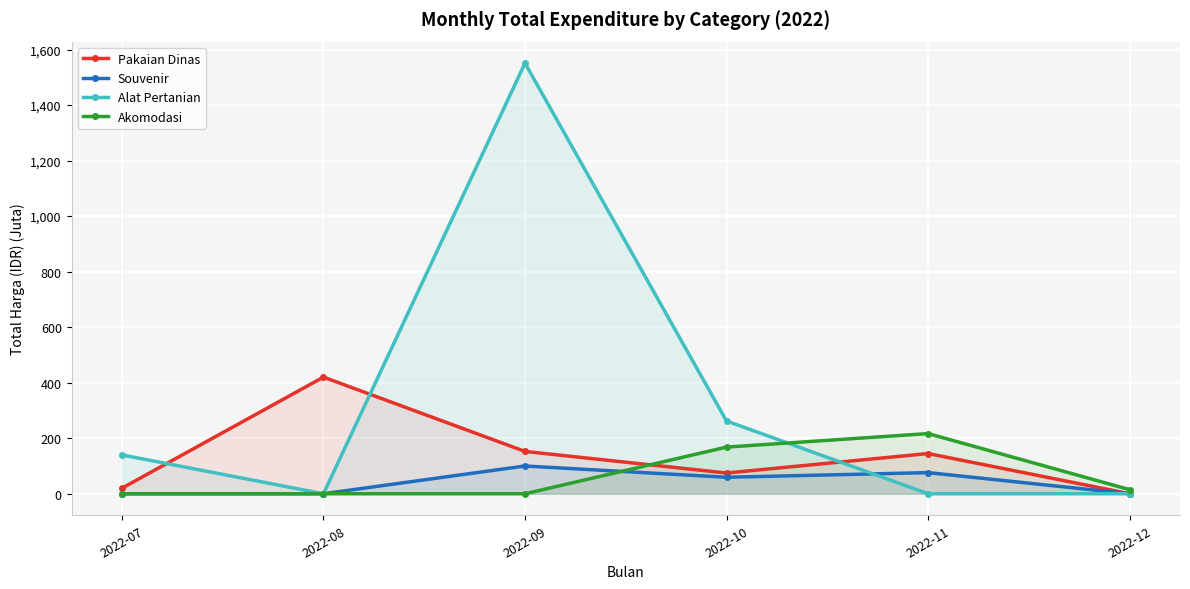

At which category does Akomodasi reach its first local peak?

2022-11